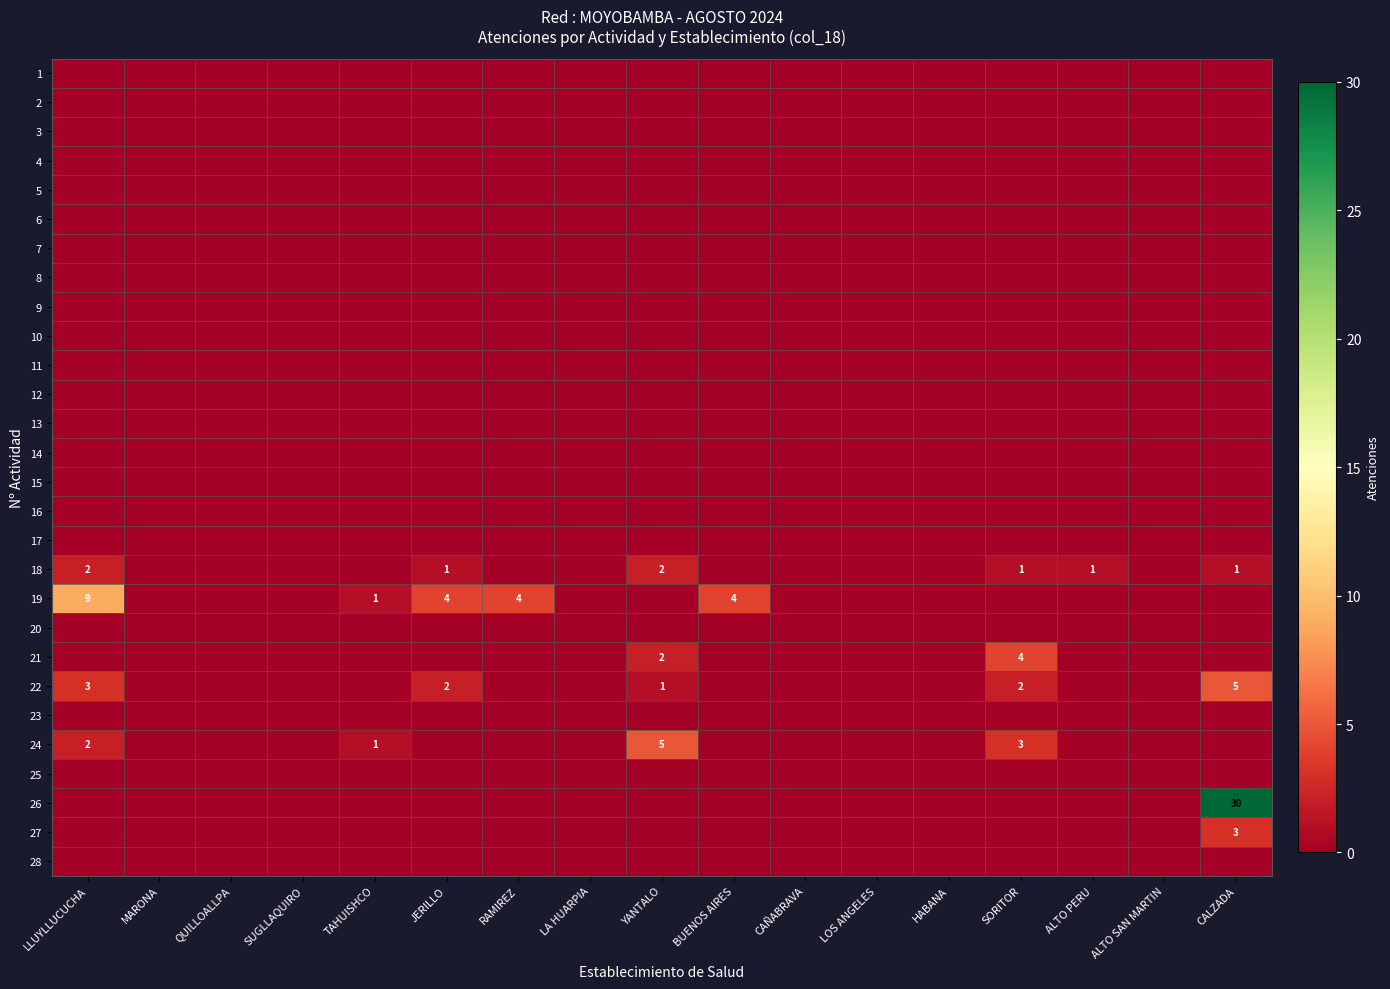

At which category is the sum across all series the highest?

CALZADA